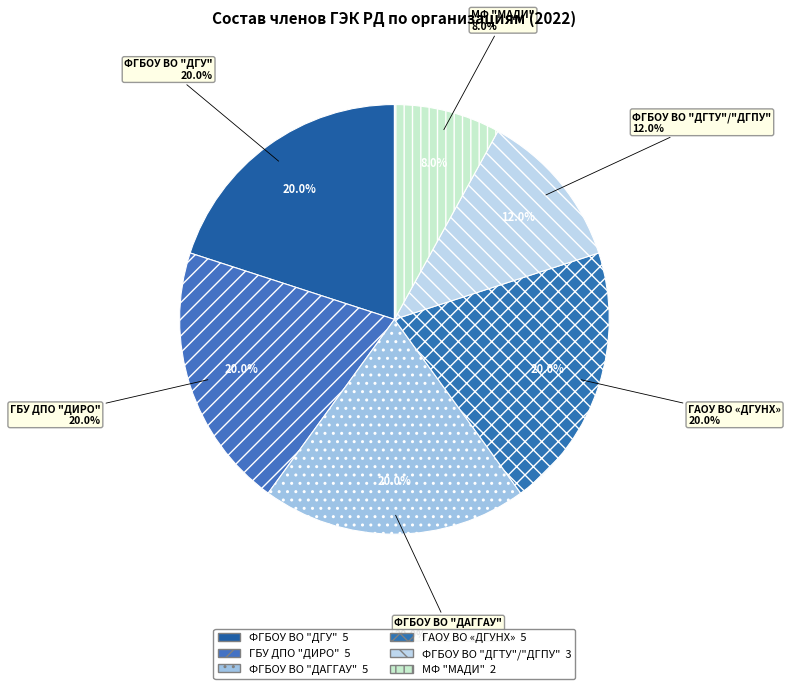

Combined, do ФГБОУ ВО "ДГТУ"/"ДГПУ" and МФ "МАДИ" account for over 50%?

No